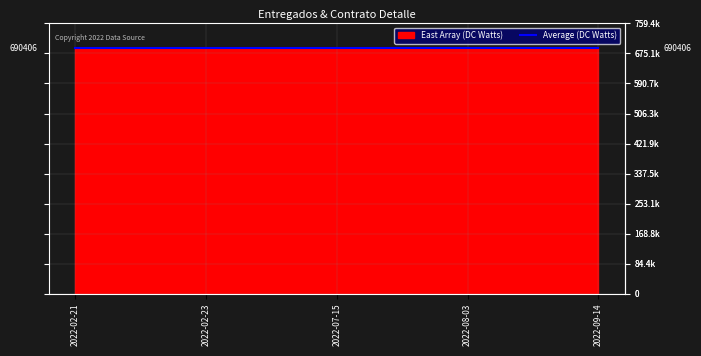

At which category is the sum across all series the highest?

2022-02-21